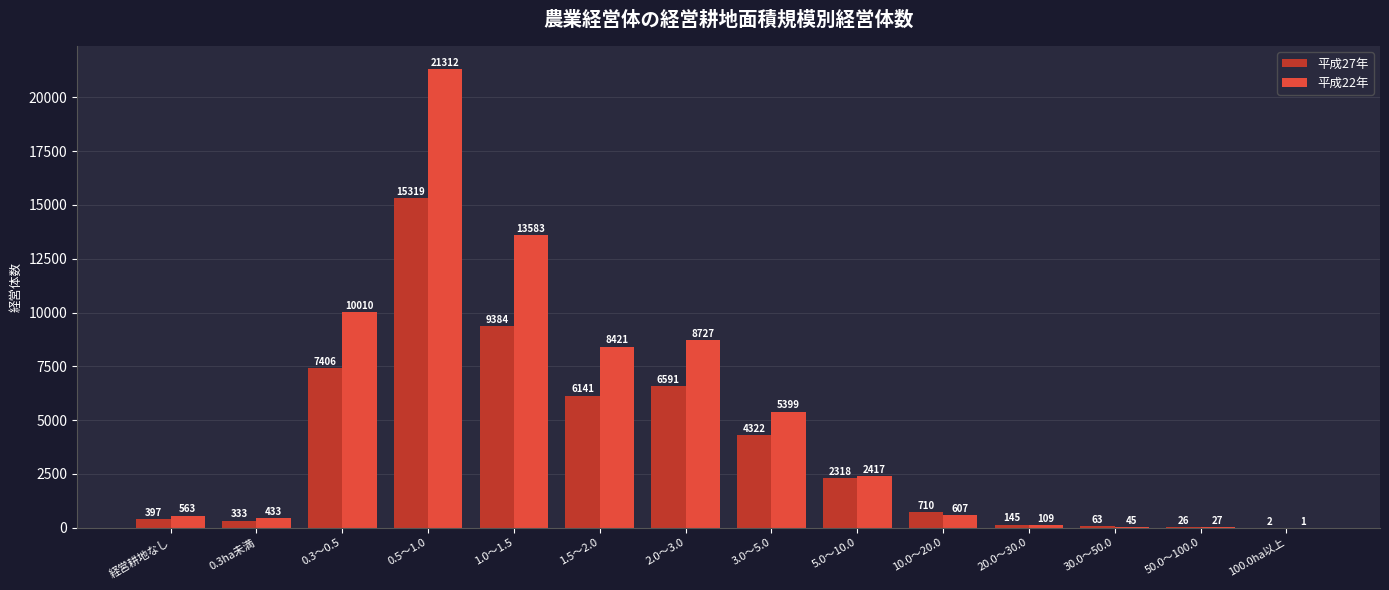

Which series has the largest total across all categories?

平成22年